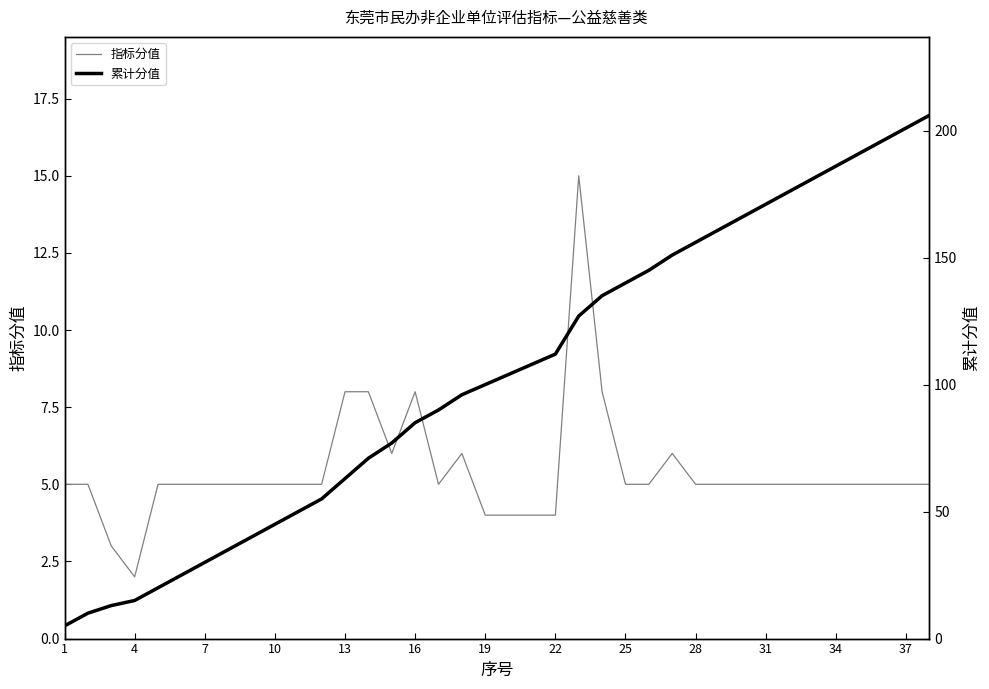

True or false: 指标分值 has a value of 5 at 13.

False